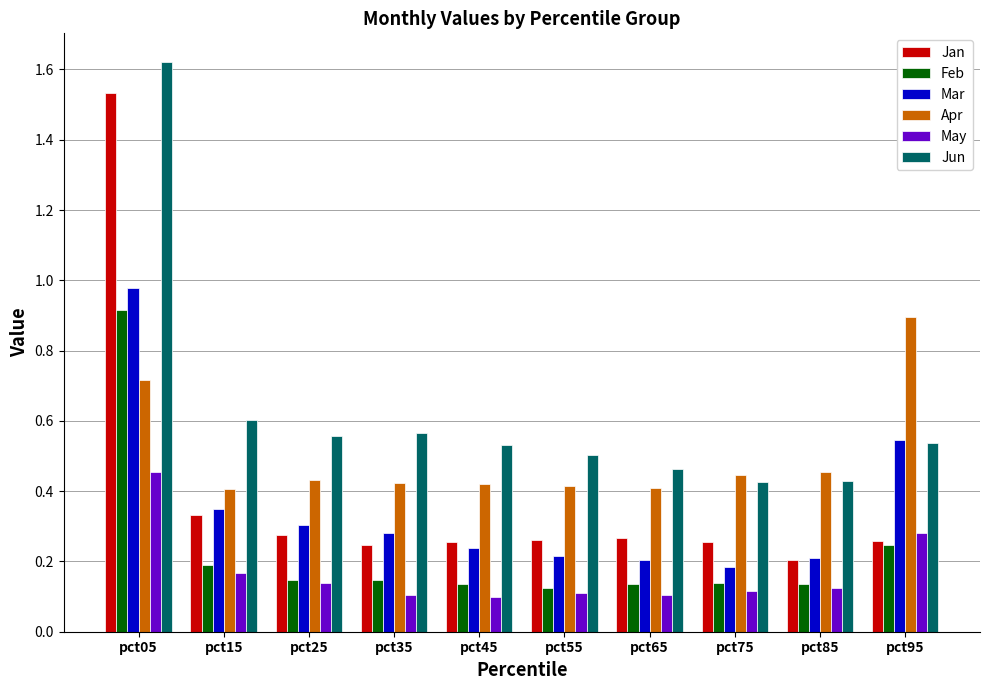

Which label corresponds to the largest value in the chart?

pct05